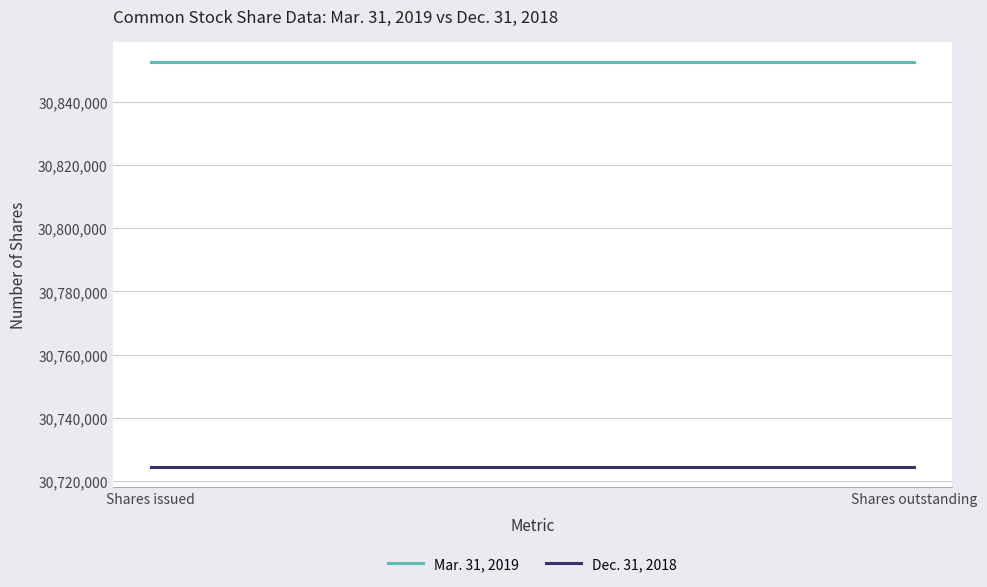

Rank the series by their maximum value, from highest to lowest.

Mar. 31, 2019, Dec. 31, 2018